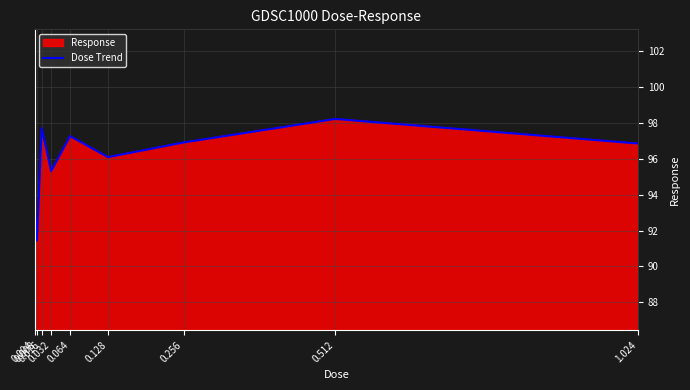

Which category has the highest value across all series?

0.512